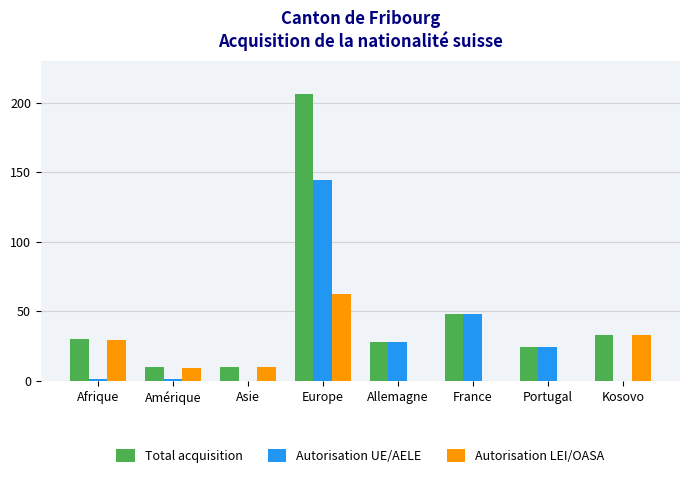

What is the total value across all series at Amérique?

20